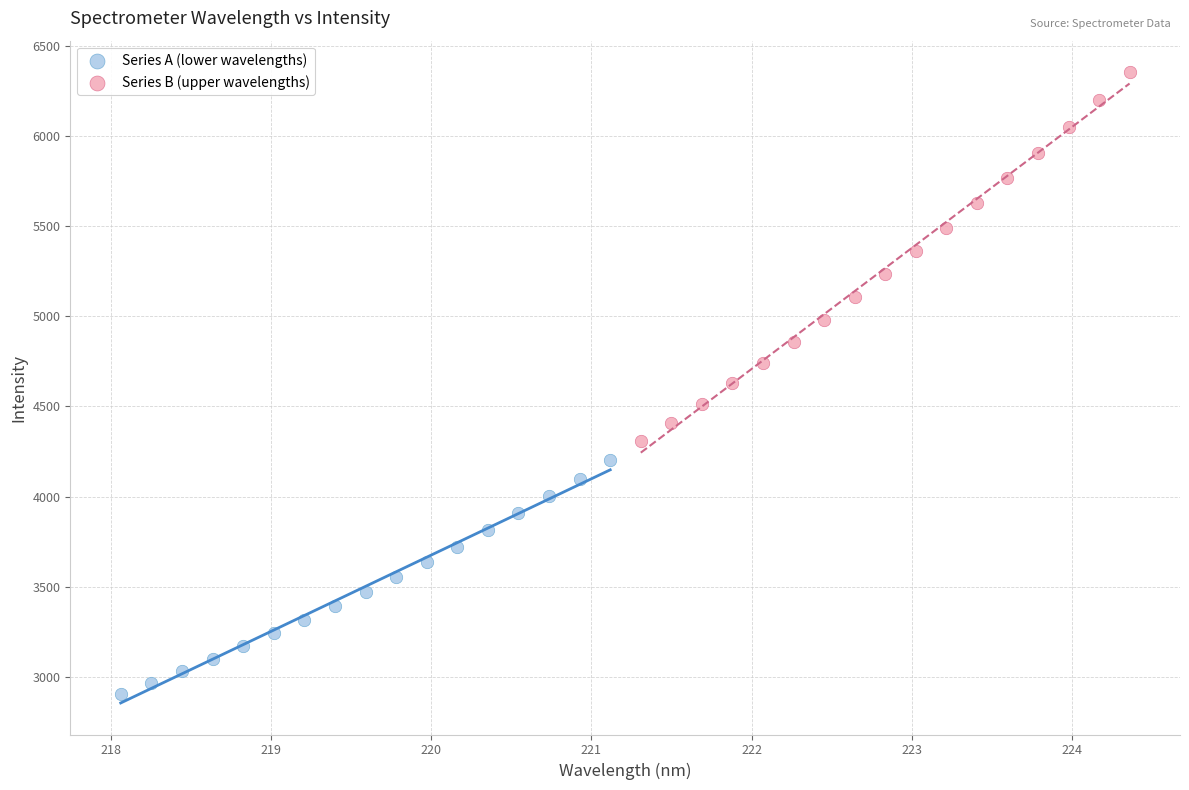

What are all the series names shown in the legend?

Series A (lower wavelengths), Series B (upper wavelengths)